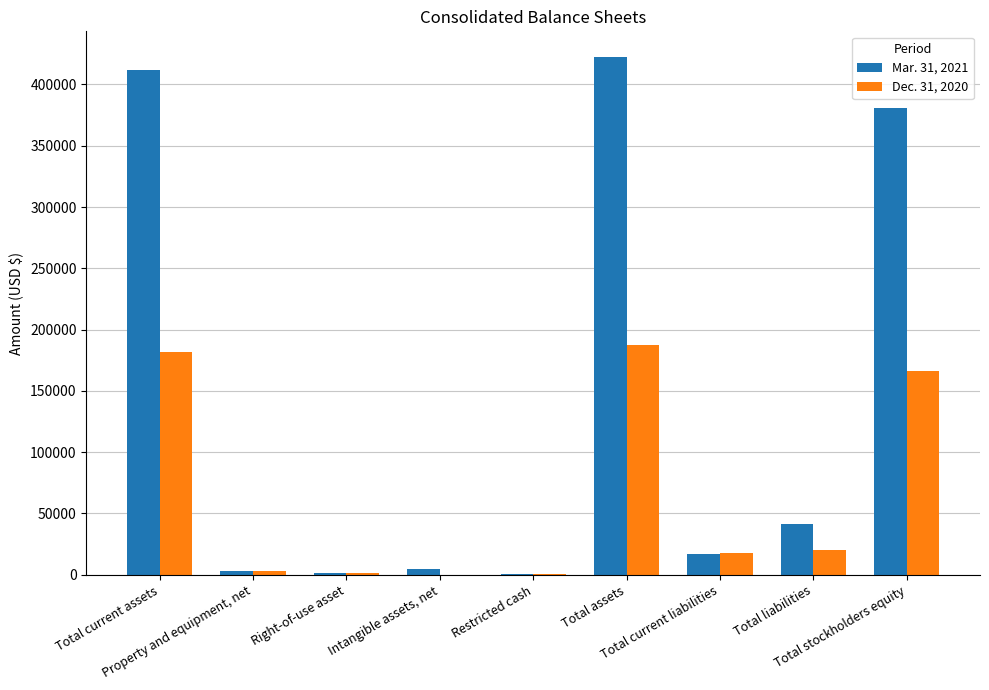

At which label is Mar. 31, 2021 closest to 211268?

Total stockholders equity